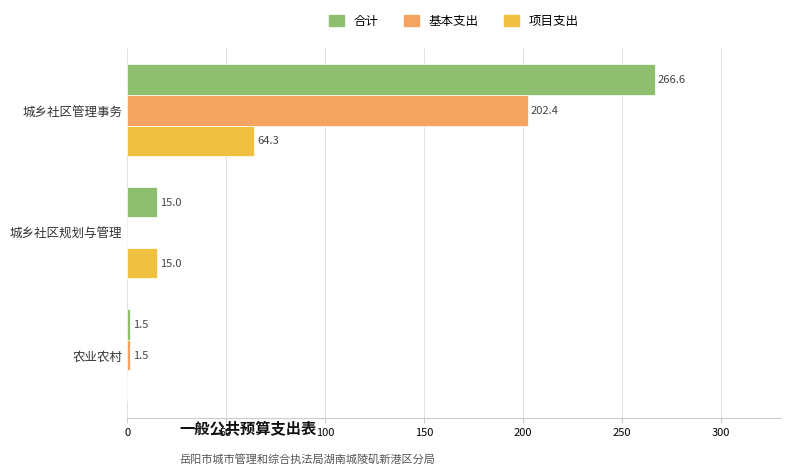

How many data points does each series have?

3